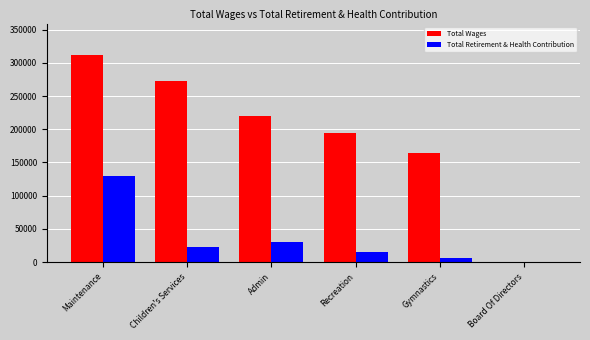

How many values in Total Retirement & Health Contribution are above zero?

5